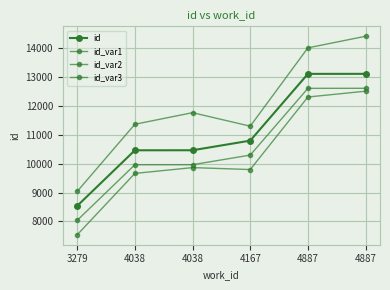

Is the value of id_var1 at 3279 greater than the value of id_var3 at 4887?

No